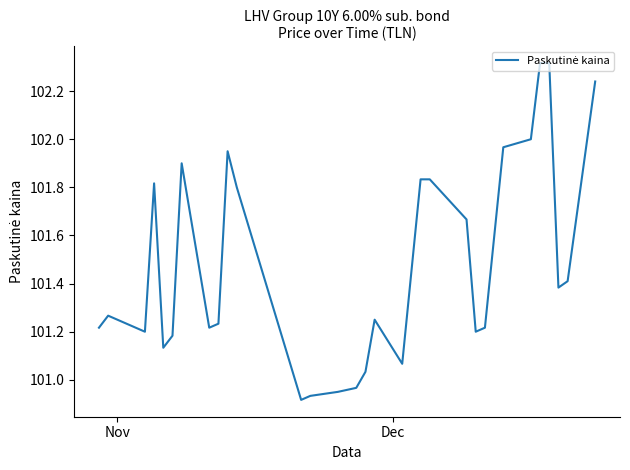

What is the difference between the maximum and minimum values?

1.4